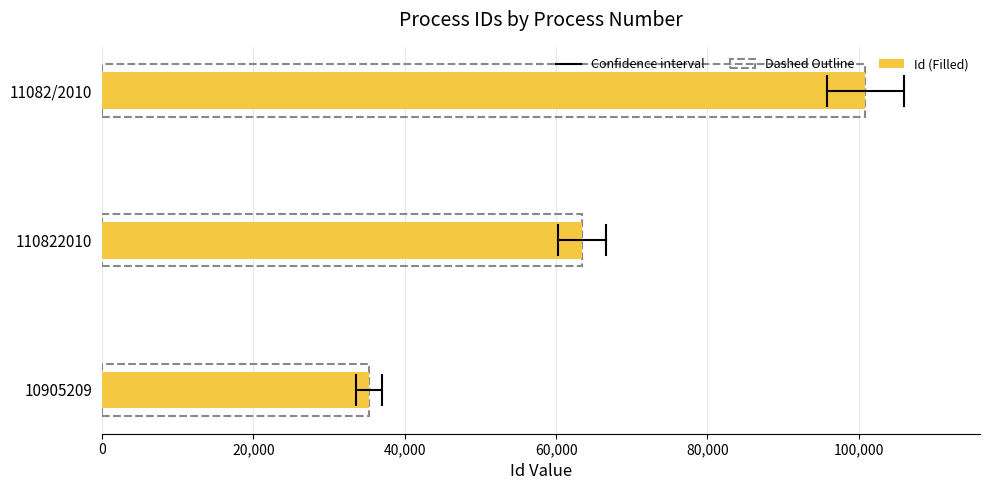

Reading bottom to top, list all the values displayed in this chart.

35252	63362	100882